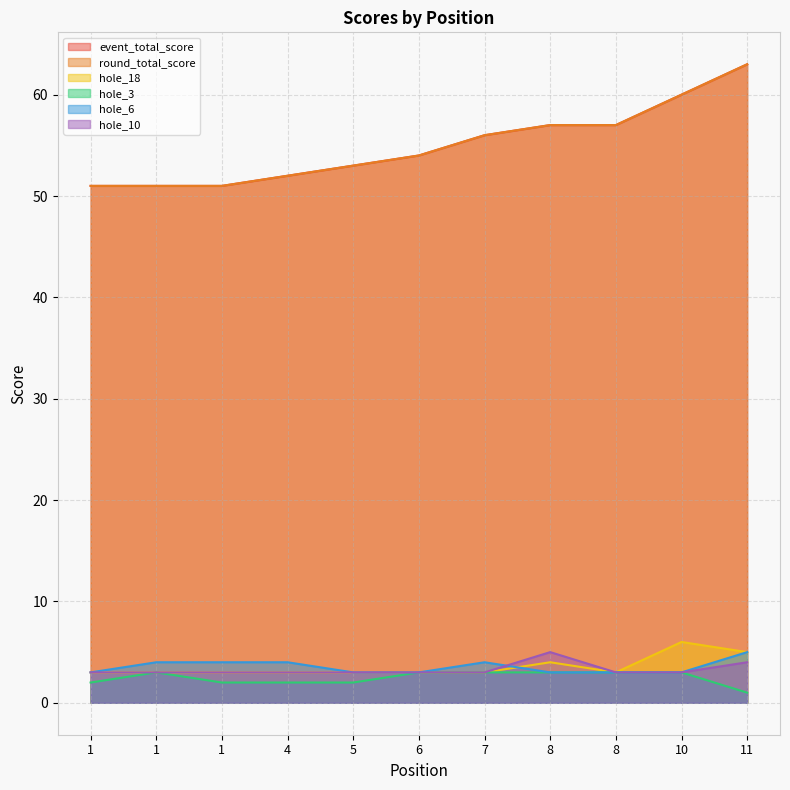

The value of hole_10 at 11 is 1. True or false?

False